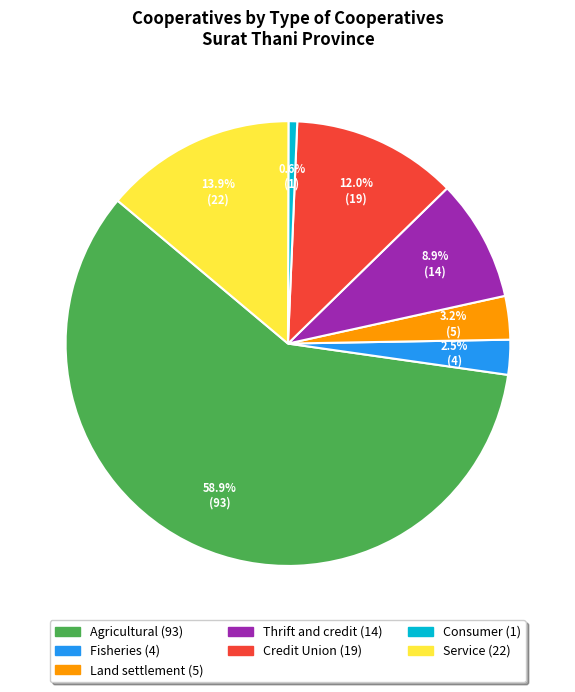

Rank the categories by value from highest to lowest.

Agricultural, Service, Credit Union, Thrift and credit, Land settlement, Fisheries, Consumer